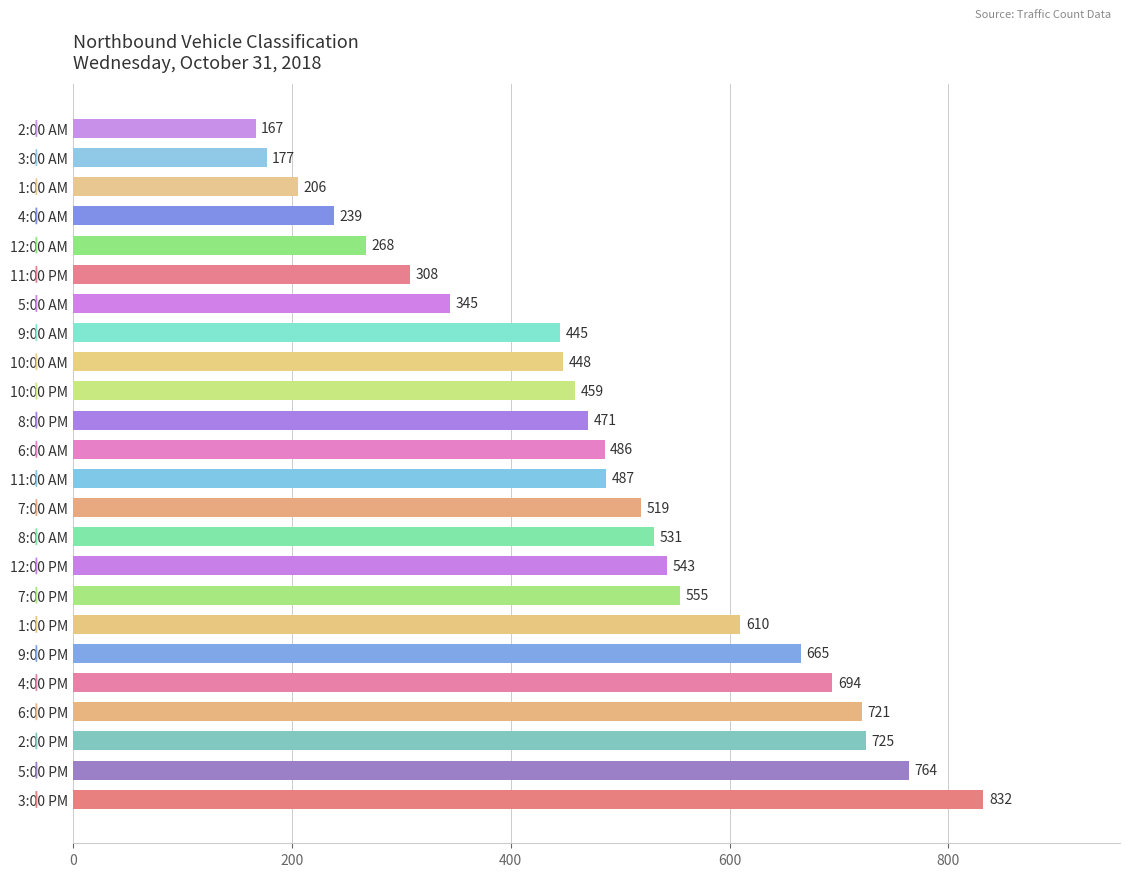

Reading bottom to top, extract all data points from this chart.

832	764	725	721	694	665	610	555	543	531	519	487	486	471	459	448	445	345	308	268	239	206	177	167